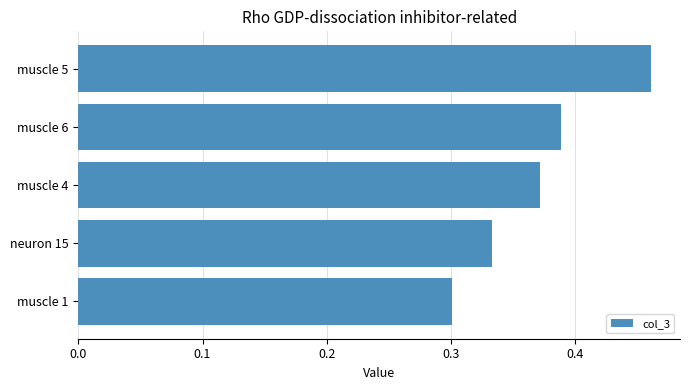

List the labels in order of value, largest first.

muscle 5, muscle 6, muscle 4, neuron 15, muscle 1